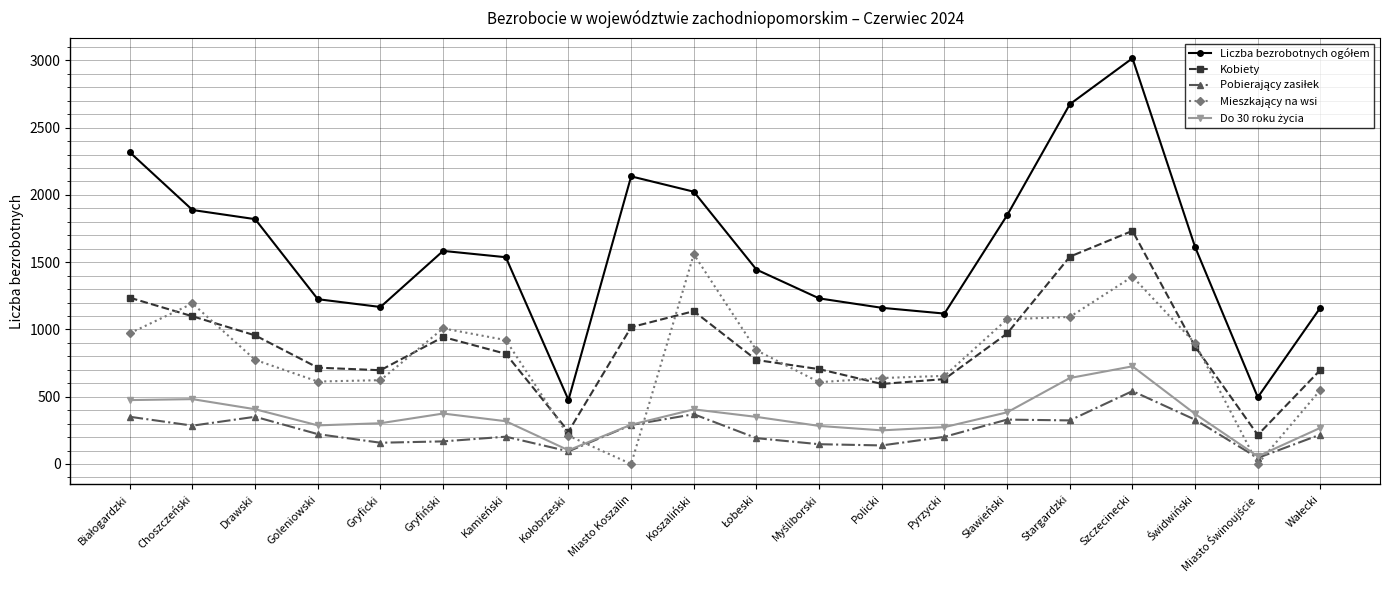

Is it true that Kobiety equals 1825 at Koszaliński?

False